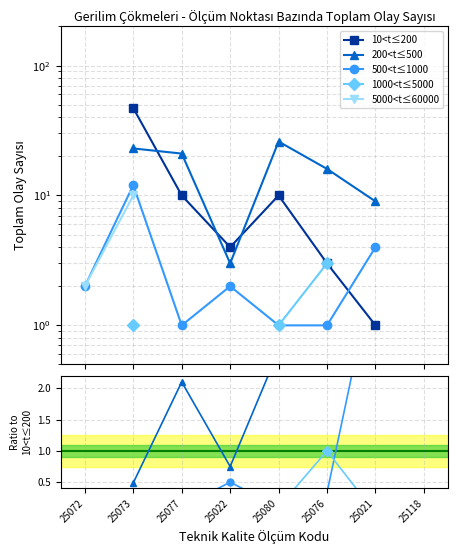

How many interior local valleys does the 500<t≤1000 series have?

2